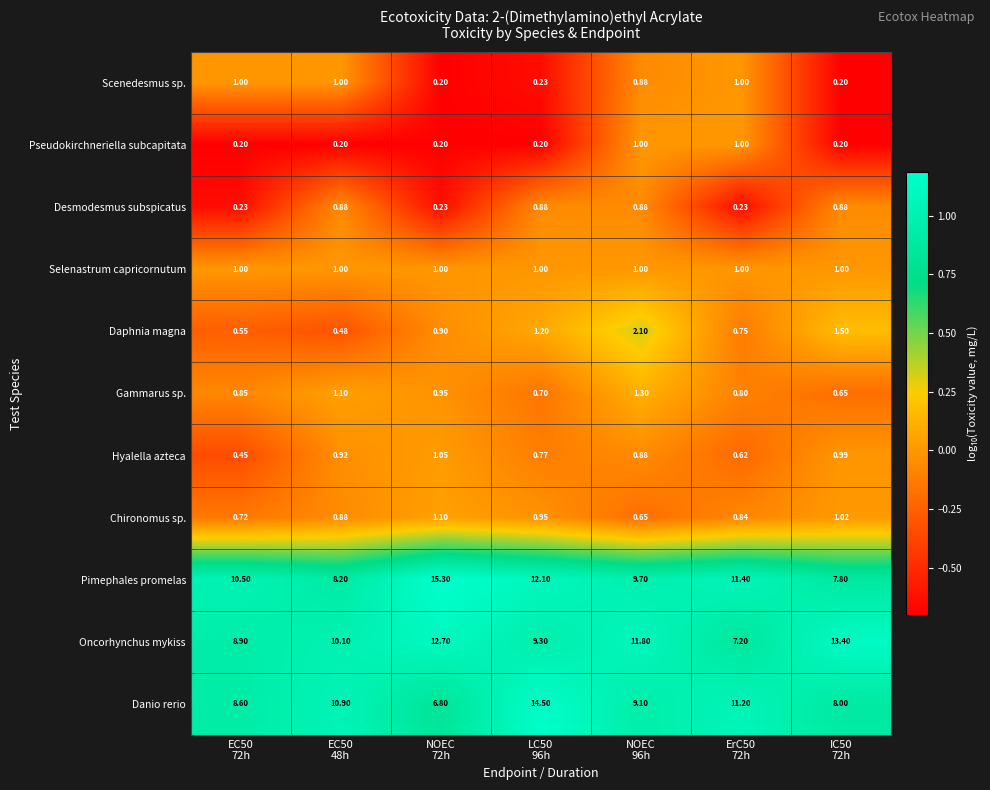

Reading right to left, list all the values displayed in this chart.

Scenedesmus sp.: IC50
72h=0.2	ErC50
72h=1.0	NOEC
96h=0.9	LC50
96h=0.2	NOEC
72h=0.2	EC50
48h=1.0	EC50
72h=1.0
Pseudokirchneriella subcapitata: IC50
72h=0.2	ErC50
72h=1.0	NOEC
96h=1.0	LC50
96h=0.2	NOEC
72h=0.2	EC50
48h=0.2	EC50
72h=0.2
Desmodesmus subspicatus: IC50
72h=0.9	ErC50
72h=0.2	NOEC
96h=0.9	LC50
96h=0.9	NOEC
72h=0.2	EC50
48h=0.9	EC50
72h=0.2
Selenastrum capricornutum: IC50
72h=1.0	ErC50
72h=1.0	NOEC
96h=1.0	LC50
96h=1.0	NOEC
72h=1.0	EC50
48h=1.0	EC50
72h=1.0
Daphnia magna: IC50
72h=1.5	ErC50
72h=0.8	NOEC
96h=2.1	LC50
96h=1.2	NOEC
72h=0.9	EC50
48h=0.5	EC50
72h=0.6
Gammarus sp.: IC50
72h=0.7	ErC50
72h=0.8	NOEC
96h=1.3	LC50
96h=0.7	NOEC
72h=0.9	EC50
48h=1.1	EC50
72h=0.8
Hyalella azteca: IC50
72h=1.0	ErC50
72h=0.6	NOEC
96h=0.9	LC50
96h=0.8	NOEC
72h=1.1	EC50
48h=0.9	EC50
72h=0.5
Chironomus sp.: IC50
72h=1.0	ErC50
72h=0.8	NOEC
96h=0.7	LC50
96h=0.9	NOEC
72h=1.1	EC50
48h=0.9	EC50
72h=0.7
Pimephales promelas: IC50
72h=7.8	ErC50
72h=11.4	NOEC
96h=9.7	LC50
96h=12.1	NOEC
72h=15.3	EC50
48h=8.2	EC50
72h=10.5
Oncorhynchus mykiss: IC50
72h=13.4	ErC50
72h=7.2	NOEC
96h=11.8	LC50
96h=9.3	NOEC
72h=12.7	EC50
48h=10.1	EC50
72h=8.9
Danio rerio: IC50
72h=8.0	ErC50
72h=11.2	NOEC
96h=9.1	LC50
96h=14.5	NOEC
72h=6.8	EC50
48h=10.9	EC50
72h=8.6